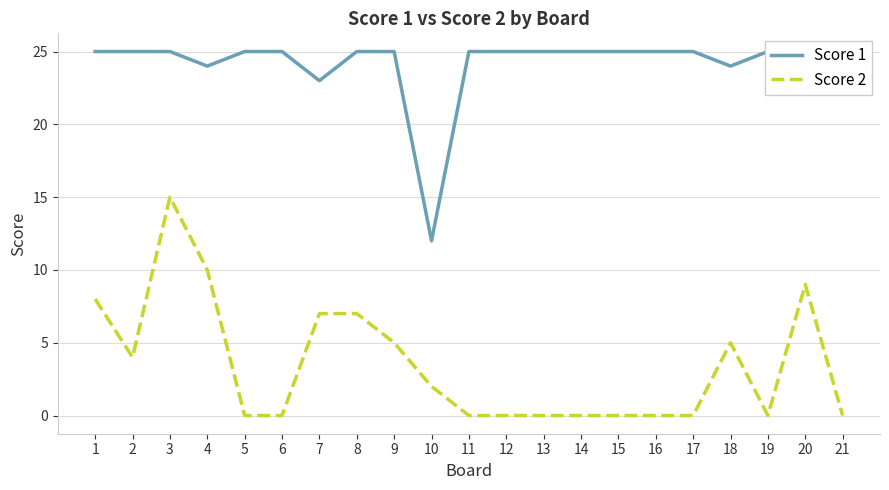

Is the value of Score 2 at 15 greater than the value of Score 1 at 17?

No